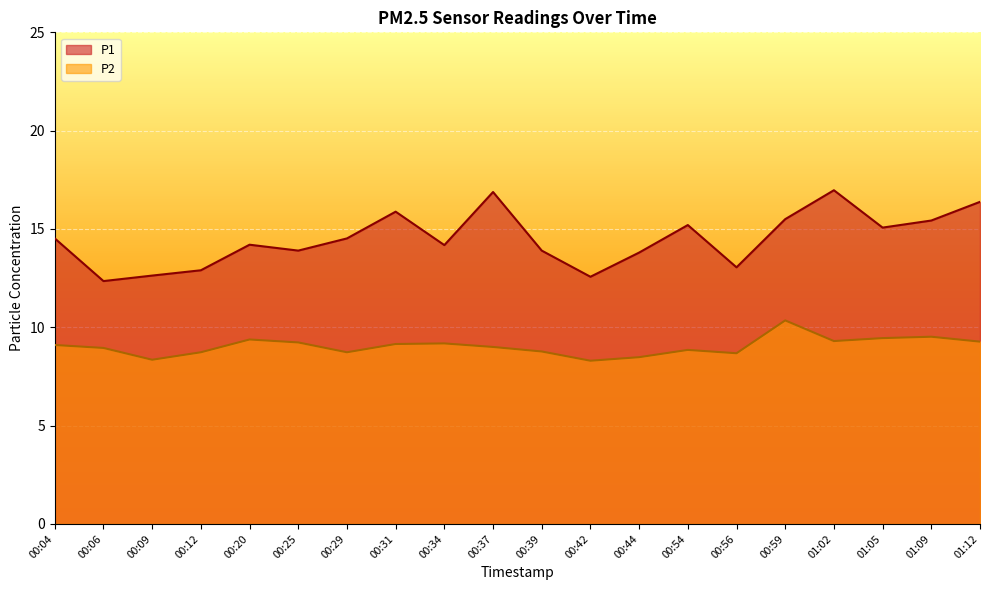

What is the average value of the P1 series?

14.5